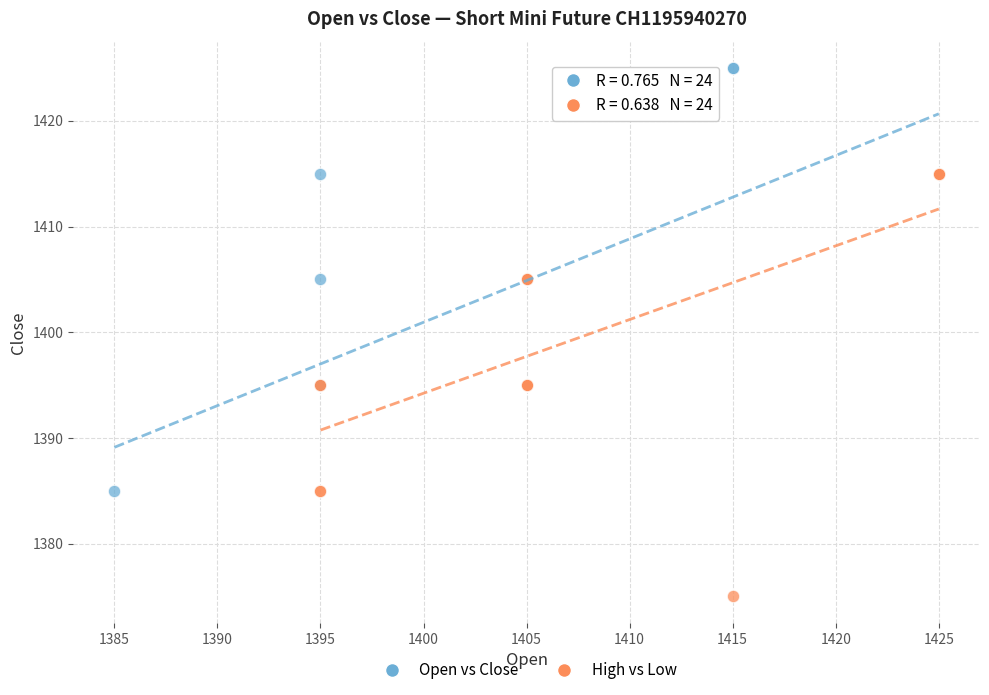

Which series contains the lowest Y value?

High vs Low